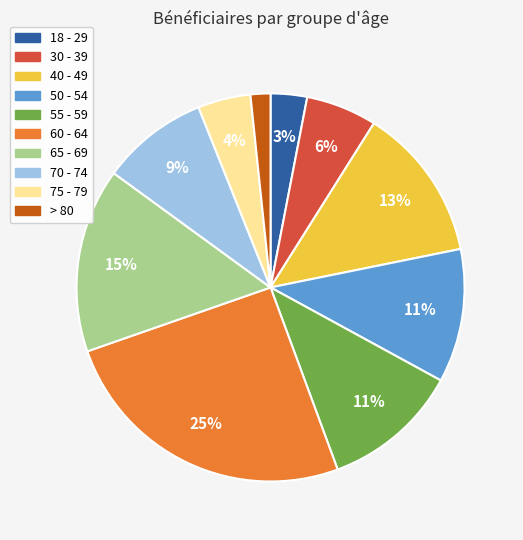

Combined, do 40 - 49 and 65 - 69 account for over 50%?

No